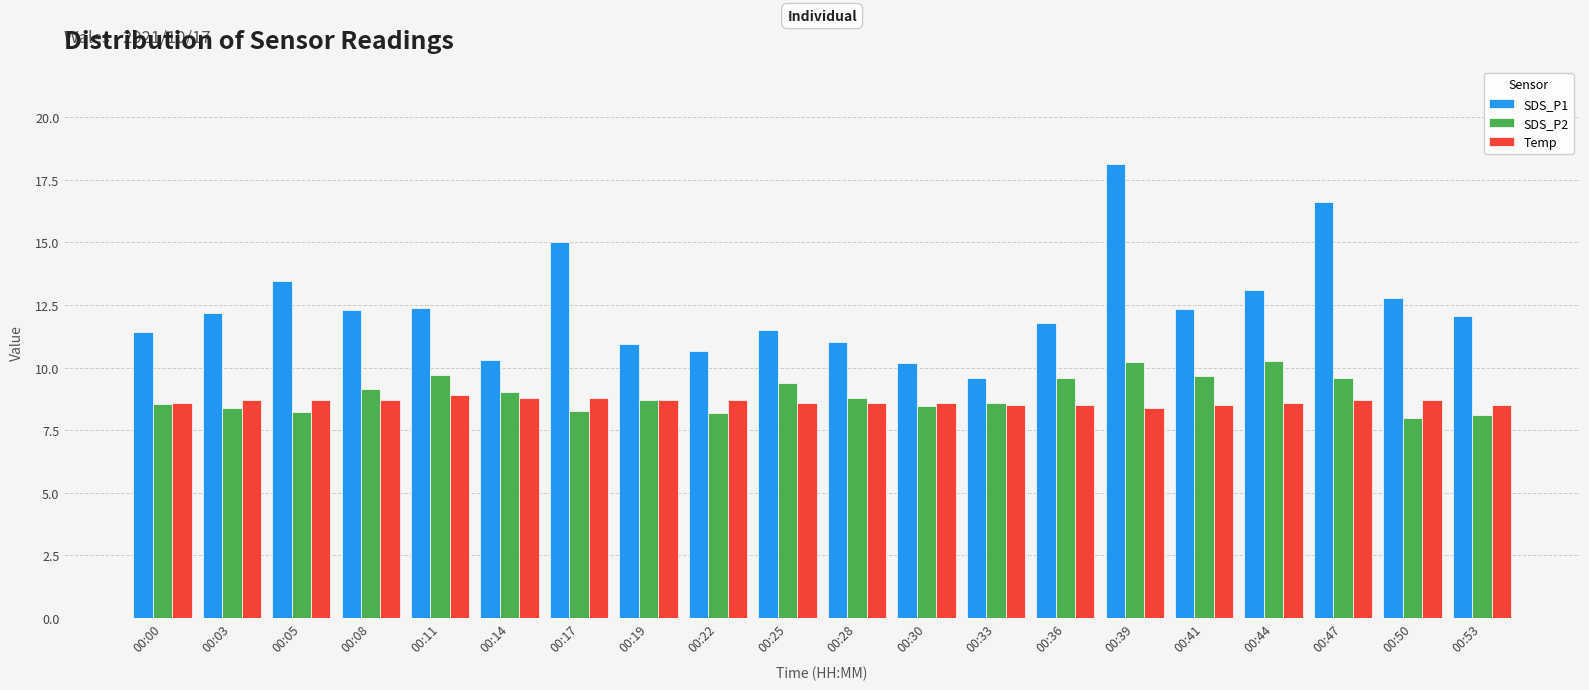

What is the difference between the maximum and minimum values in the SDS_P2 series?

2.3